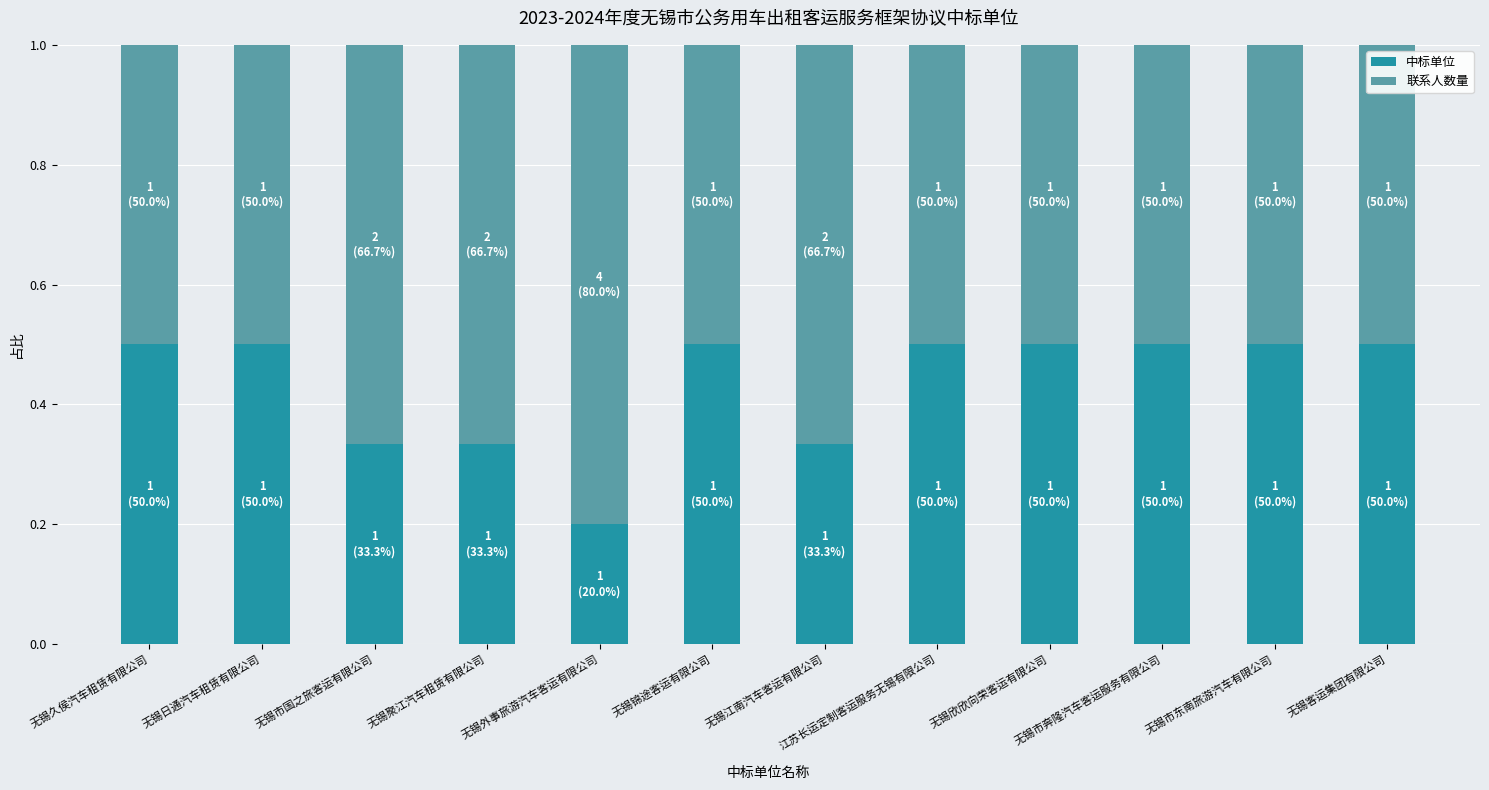

The value of 中标单位 at 无锡市国之旅客运有限公司 is 0.1. True or false?

False